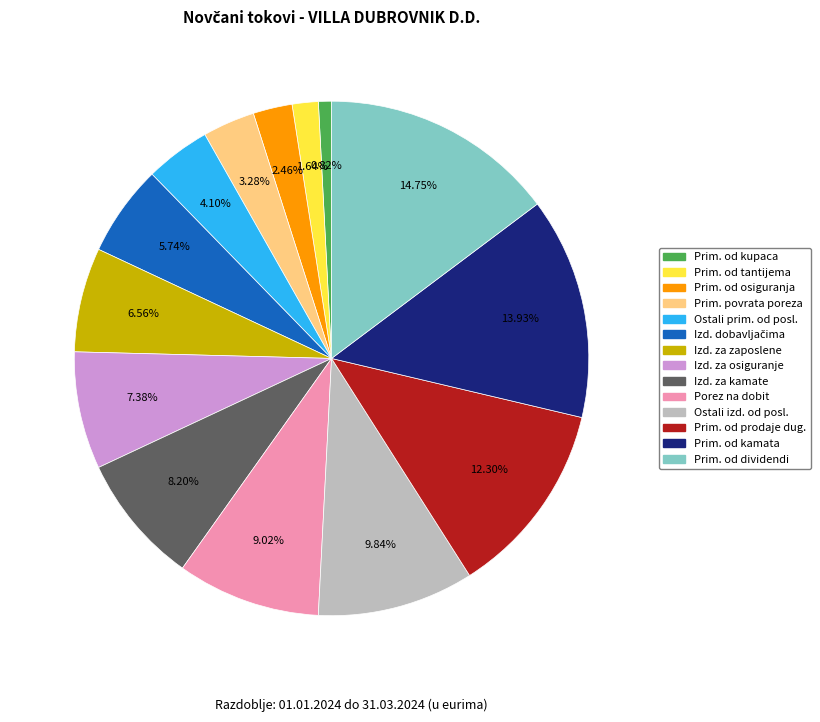

Does any single category account for the majority?

No